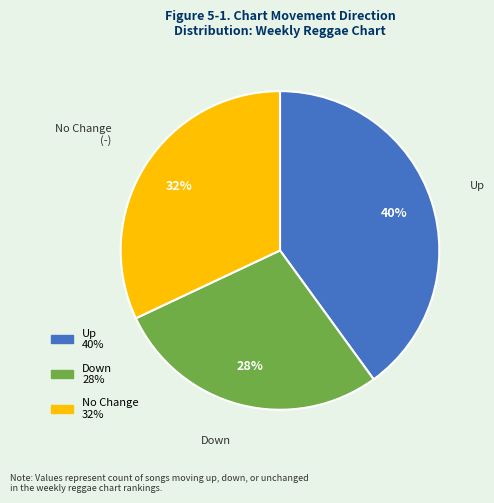

How many segments does this pie chart have?

3